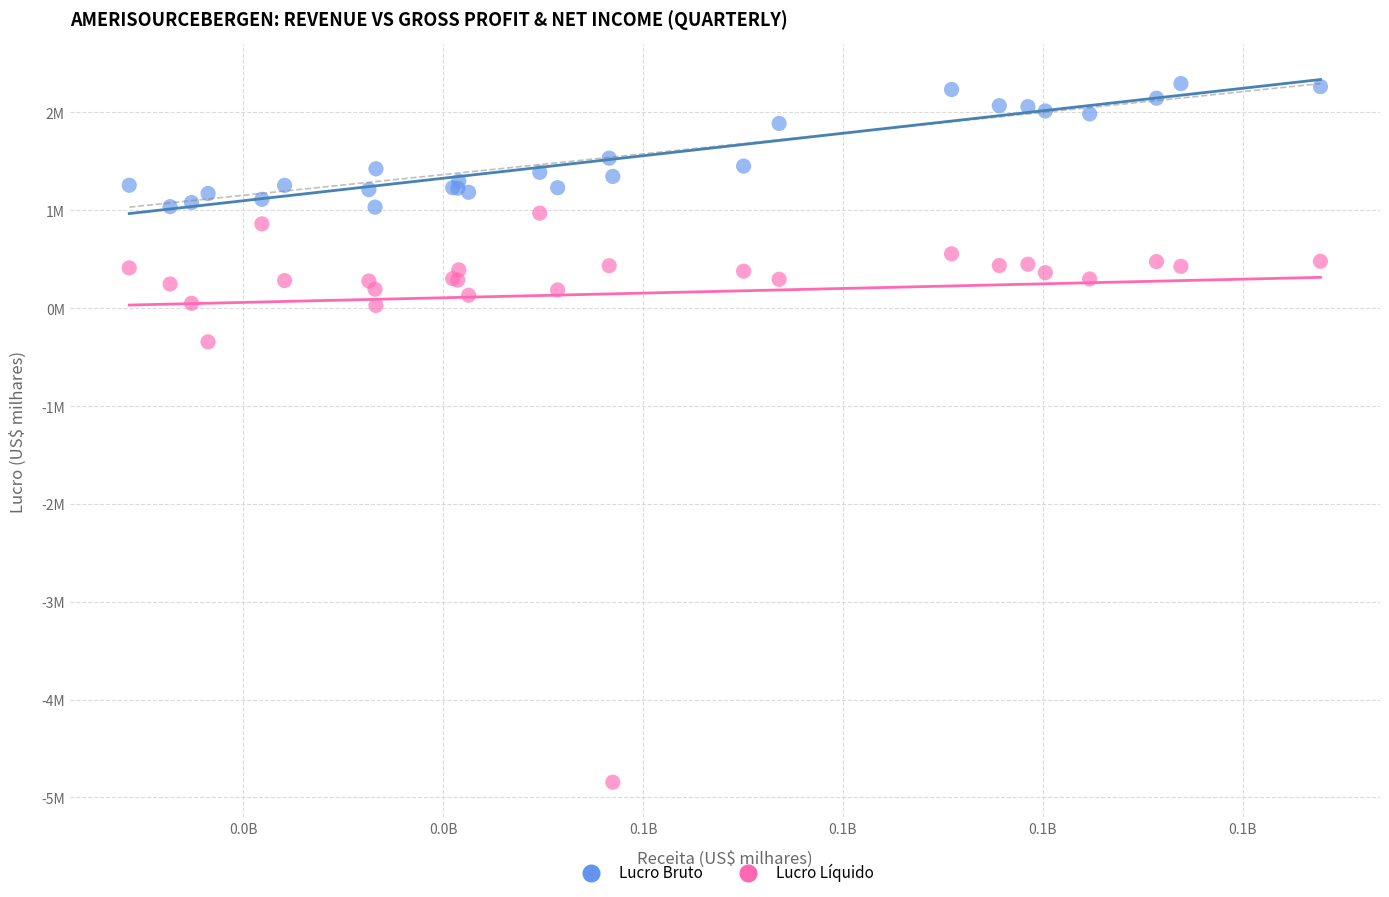

Which series reaches the maximum Y coordinate?

Lucro Bruto